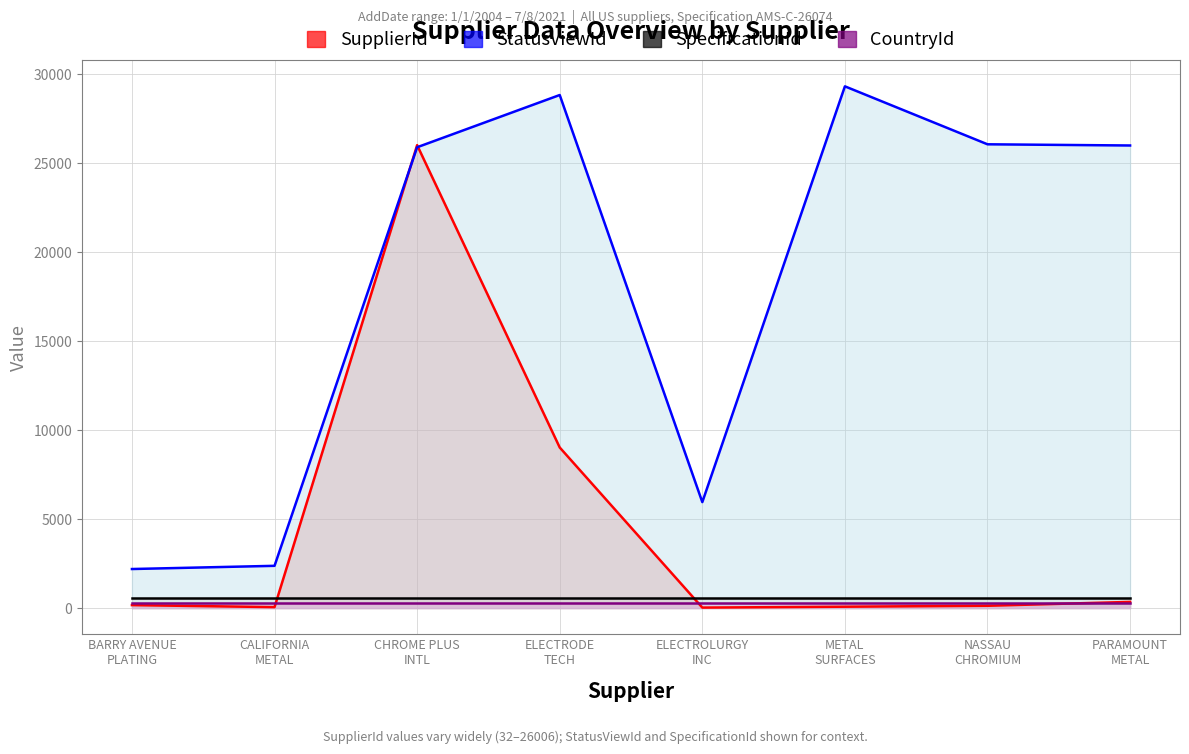

Which series has the largest total across all categories?

StatusViewId